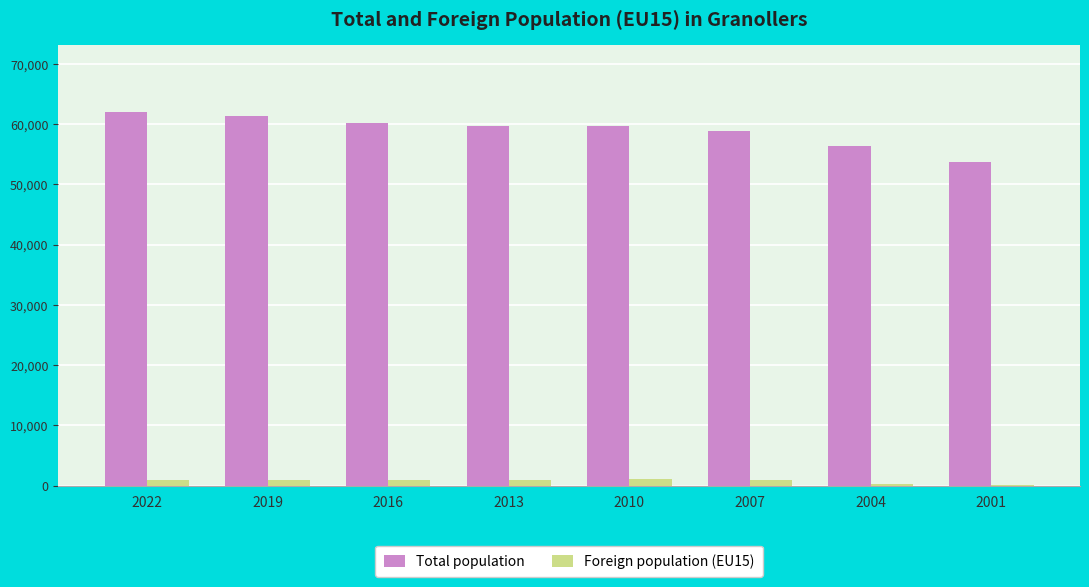

What value does the Foreign population (EU15) series have at 2022?

881